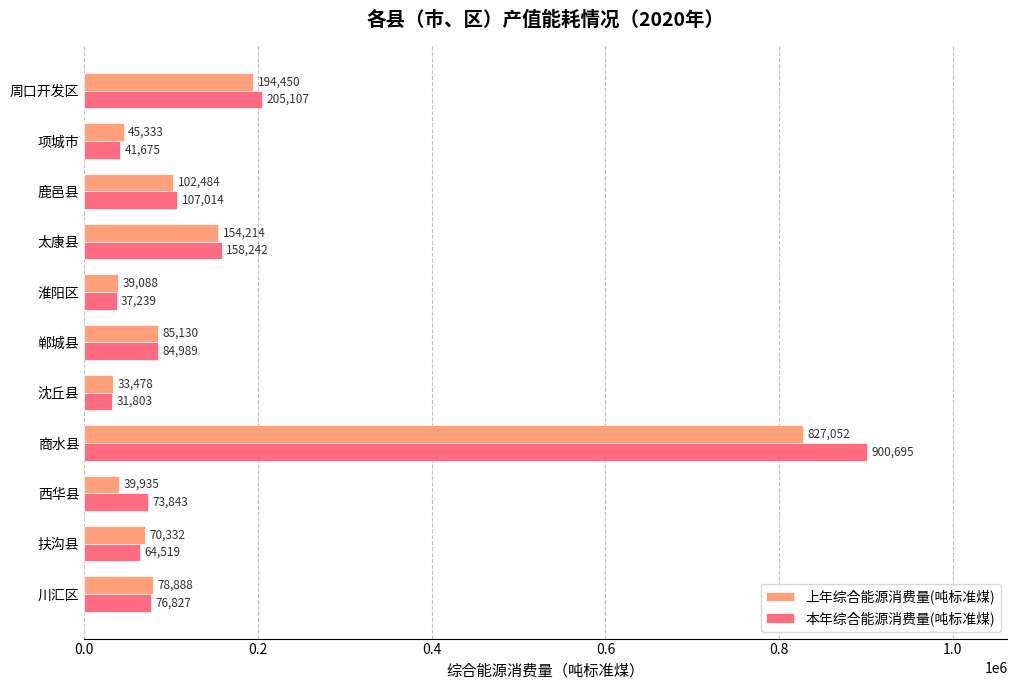

At which label does 上年综合能源消费量(吨标准煤) reach its peak?

商水县